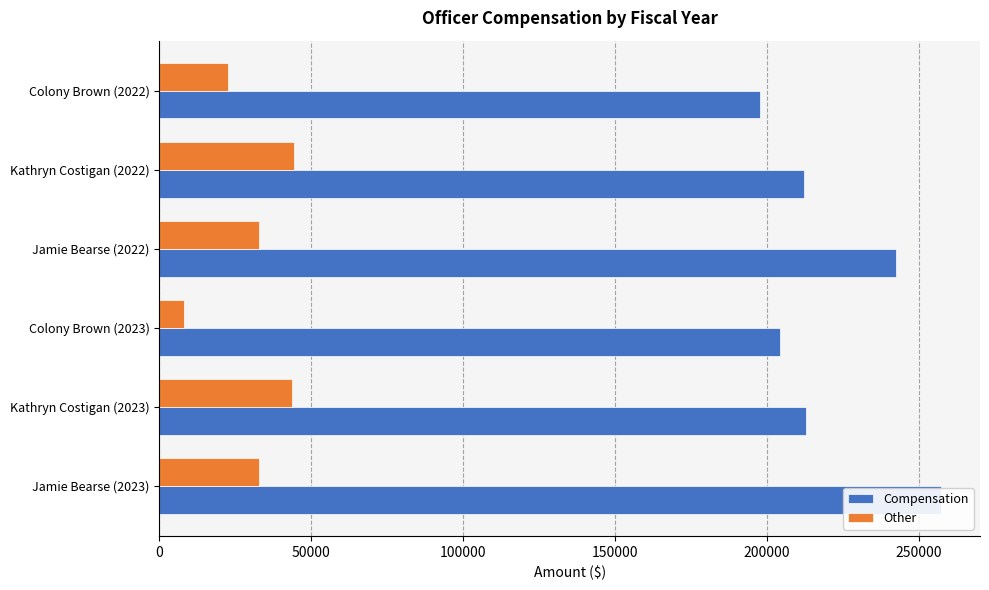

What is the sum of all Compensation values?

1326603